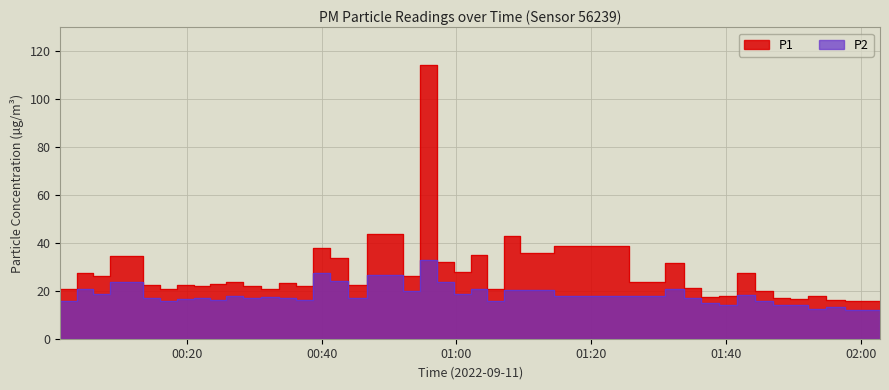

How many lines are shown in the chart?

2